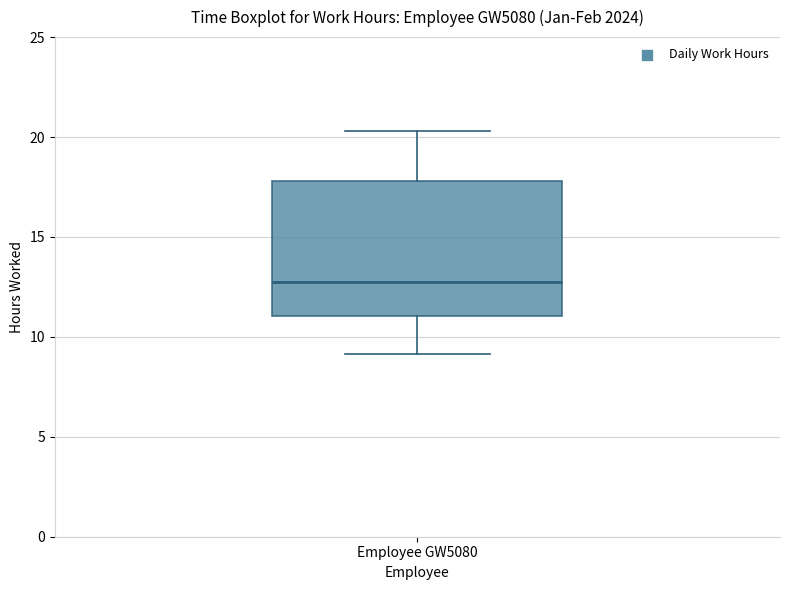

Transcribe this box plot: give where the median line is, the range the box spans, and where the two whiskers end, as read against the y-axis. The values are not printed on the chart, so give them approximately, as read against the axis.

median 12.5, box 11.0 to 18.0, whiskers 9.0 to 20.5